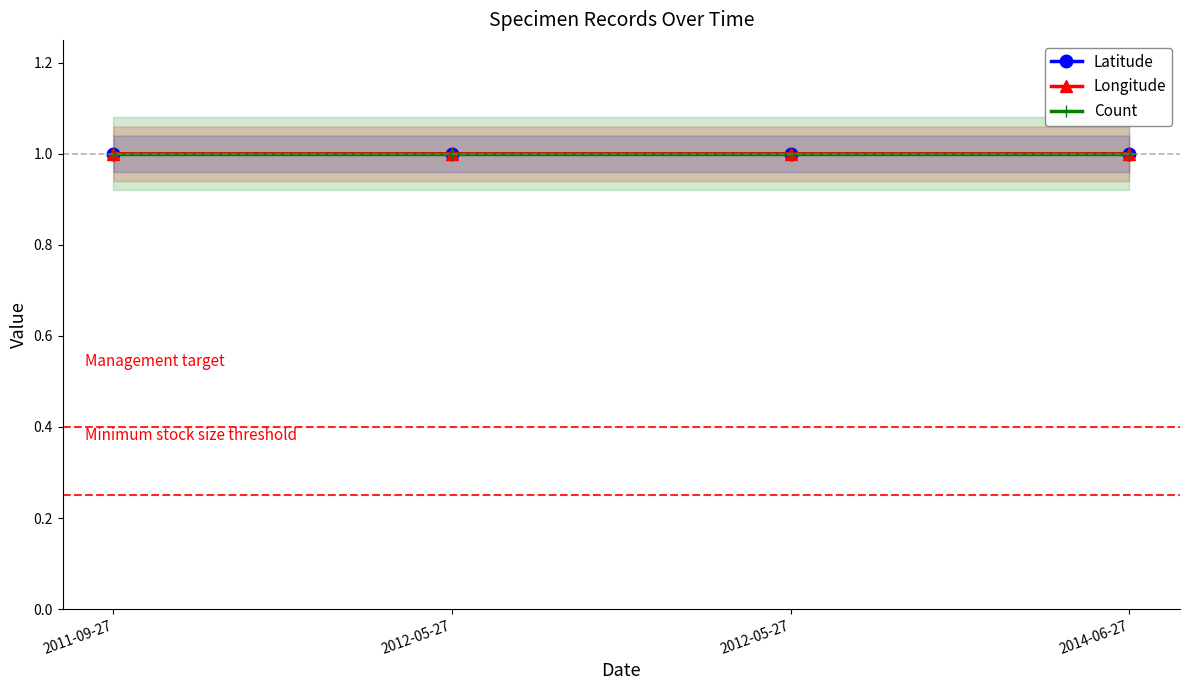

Which series has the largest range (max minus min)?

Longitude